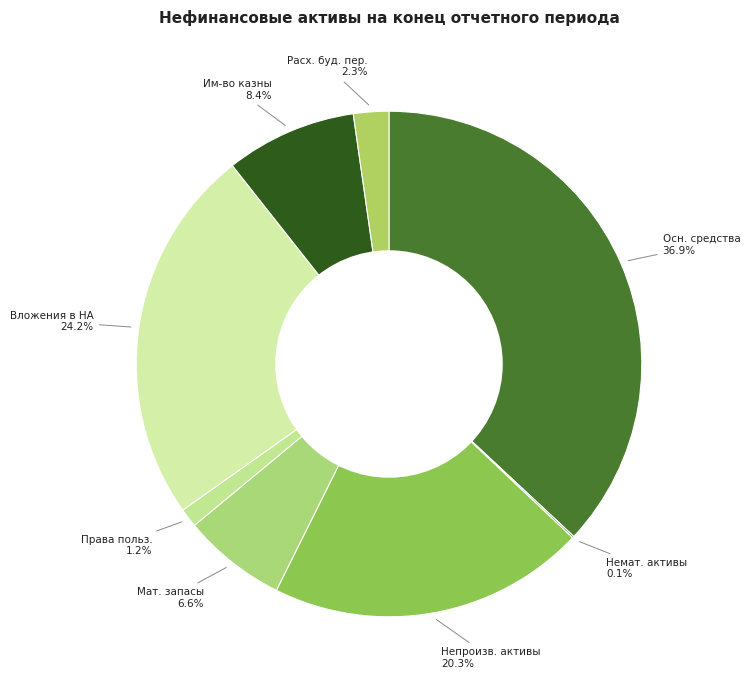

Which slice is the largest?

Основные средства (остаточная стоимость)